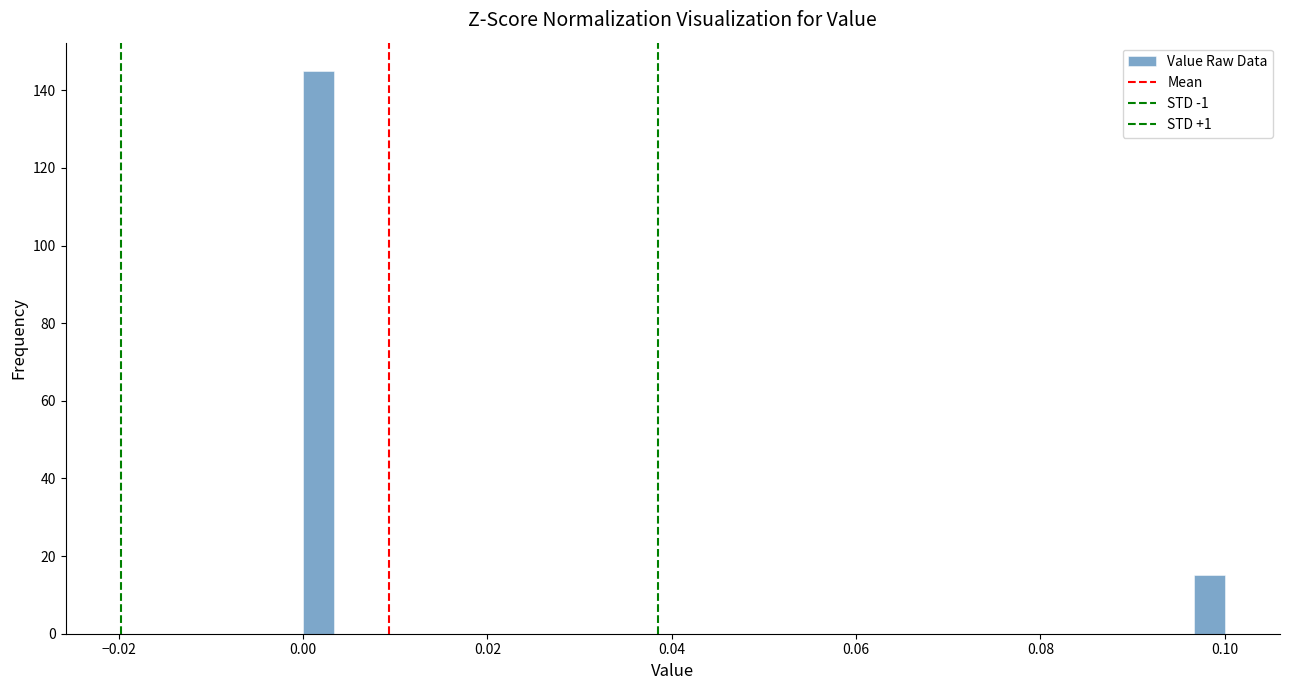

Read against the x-axis, roughly where is the centre of the tallest bar?

0.002